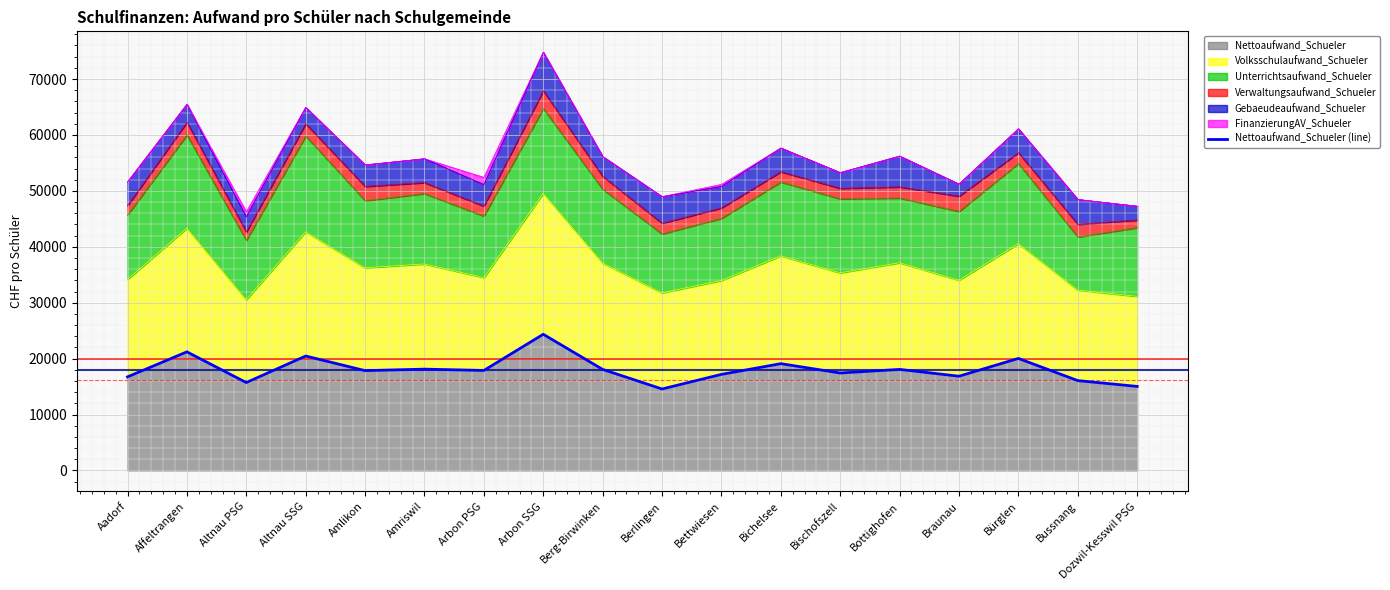

List the labels in order of value, largest first.

Arbon SSG, Affeltrangen, Altnau SSG, Bürglen, Bichelsee, Amriswil, Berg-Birwinken, Bottighofen, Arbon PSG, Amlikon, Bischofszell, Bettwiesen, Braunau, Aadorf, Bussnang, Altnau PSG, Dozwil-Kesswil PSG, Berlingen